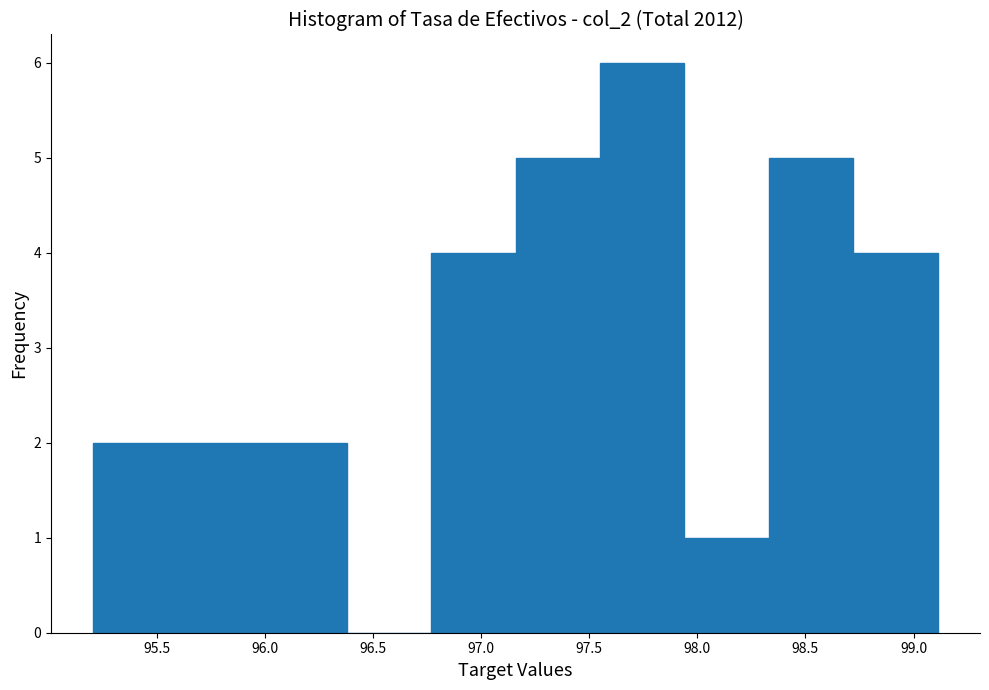

Over which range of the x-axis is the bar tallest?

97.55 to 97.95